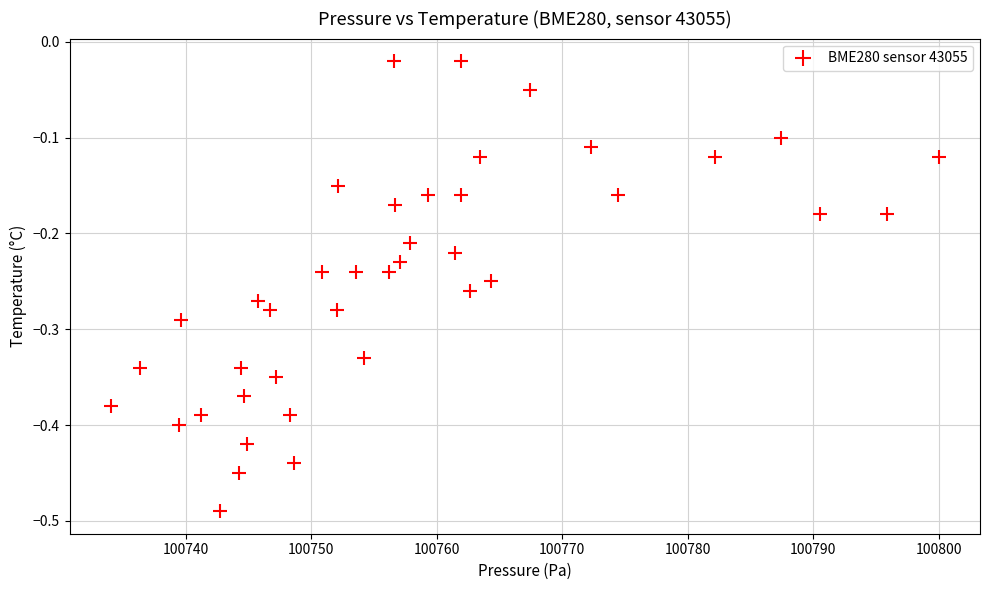

What is the range of X values (max minus min)?

66.0